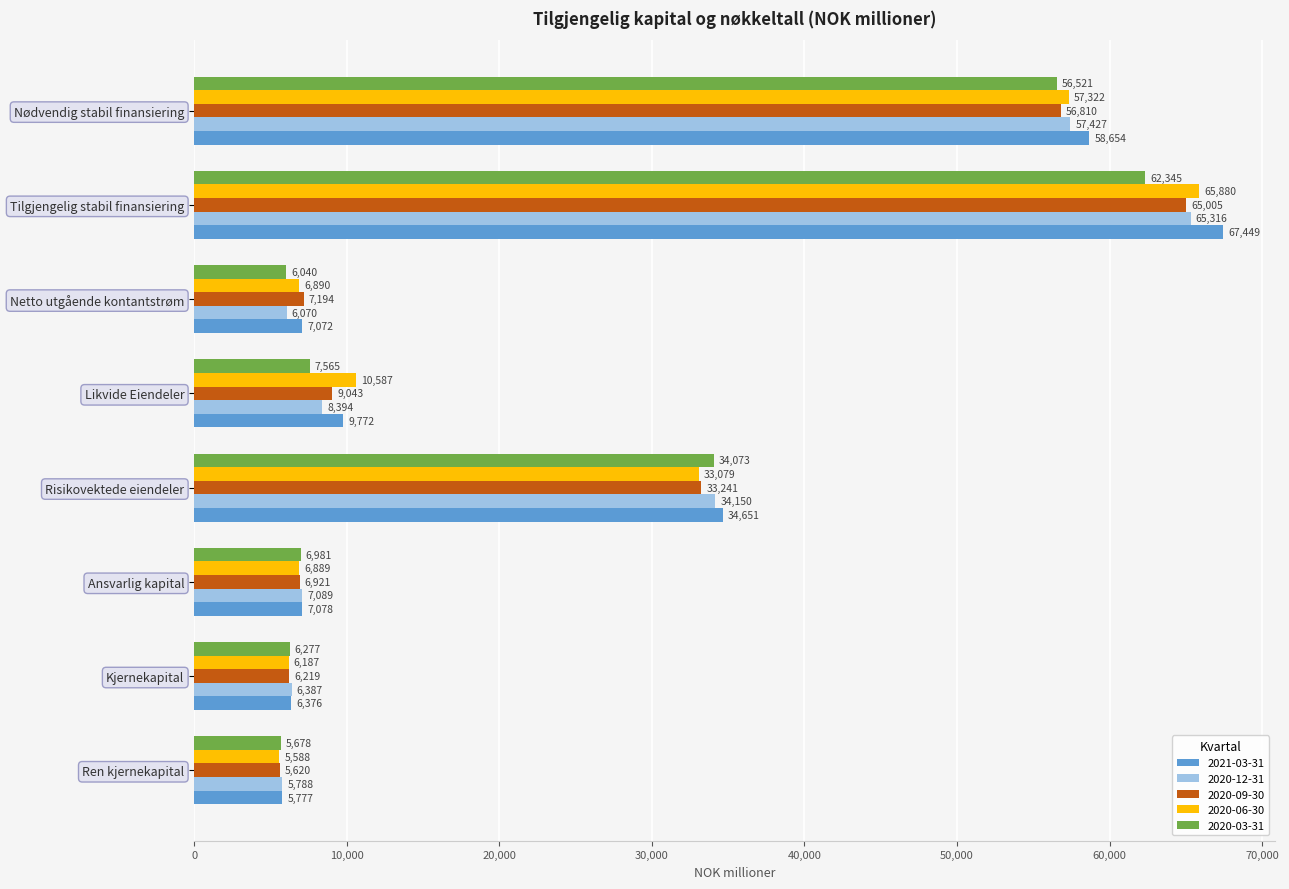

True or false: 2020-03-31 has a value of 99122 at Tilgjengelig stabil finansiering.

False